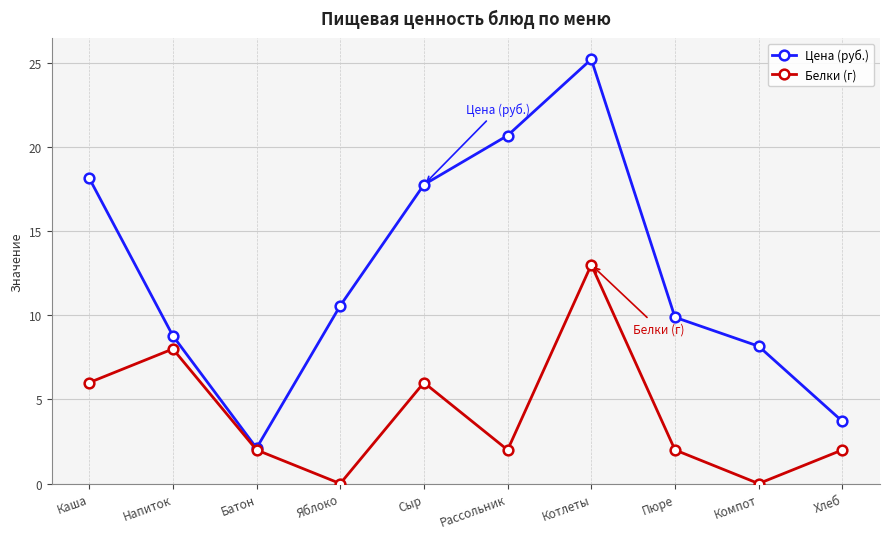

Count the number of categories in the chart.

10